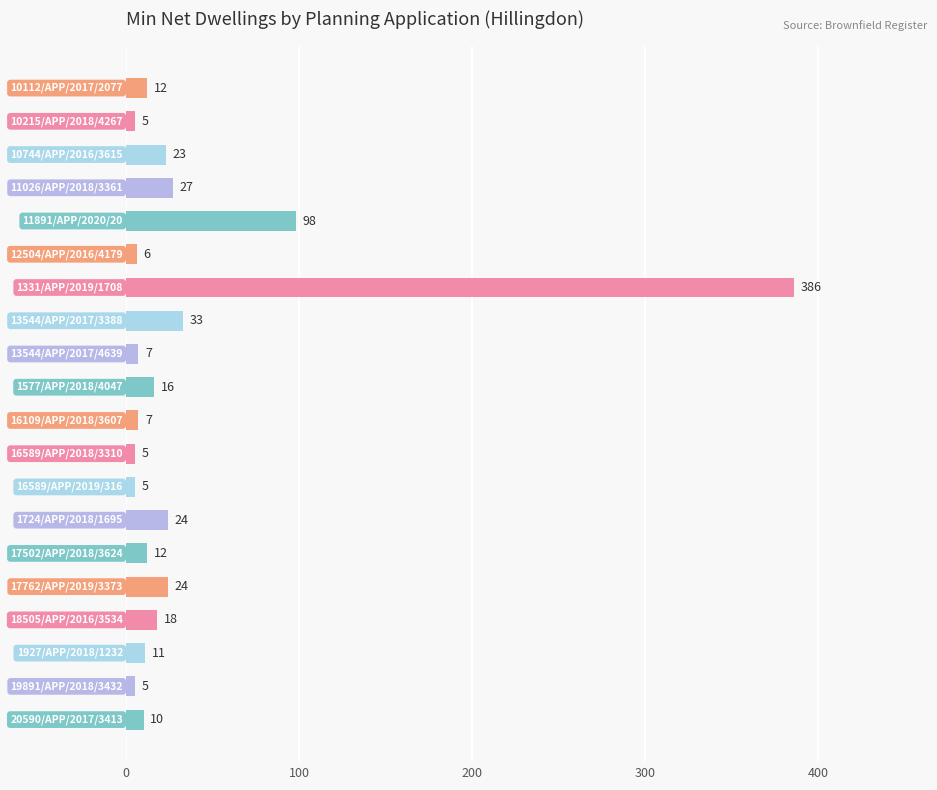

Reading top to bottom, what are all the values shown in this chart?

12	5	23	27	98	6	386	33	7	16	7	5	5	24	12	24	18	11	5	10